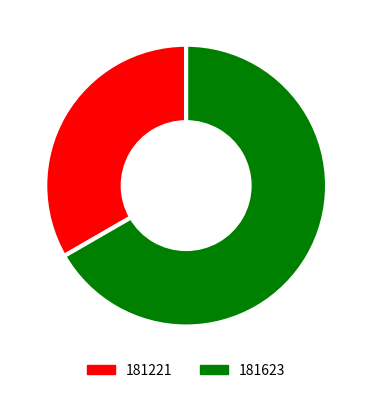

Rank the categories by value from lowest to highest.

181221, 181623